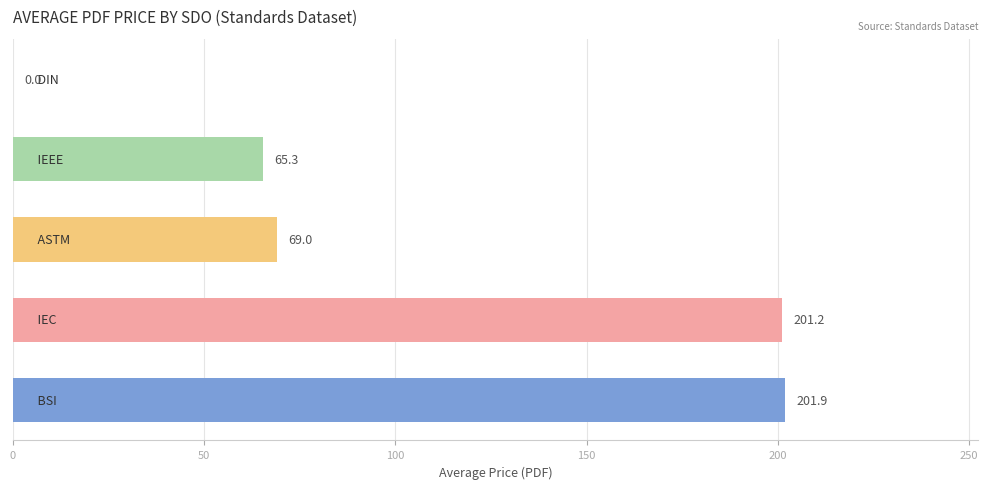

What is the greatest value displayed?

201.9